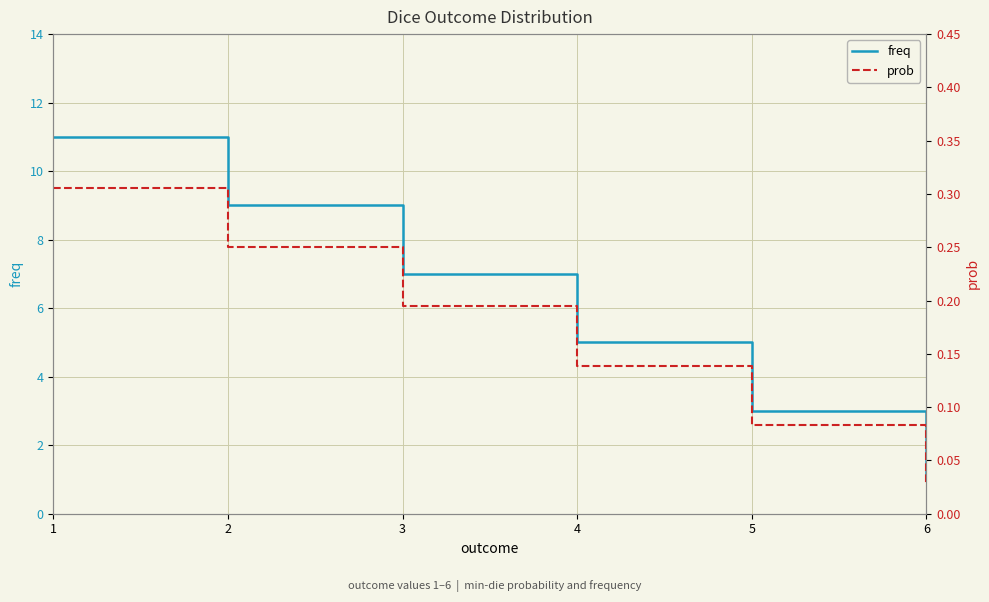

List the labels in order of prob value, largest first.

1, 2, 3, 4, 5, 6